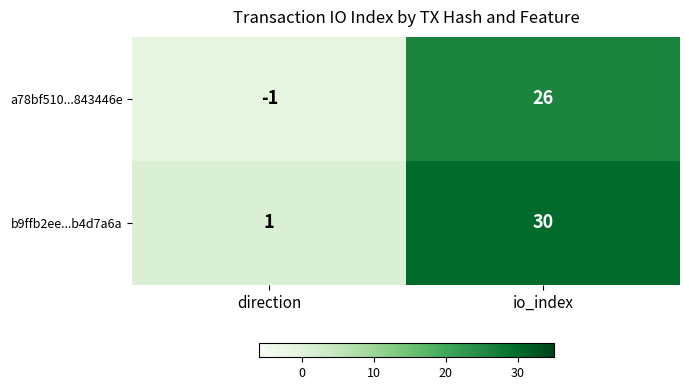

Which series changed the most between direction and io_index?

b9ffb2ee...b4d7a6a